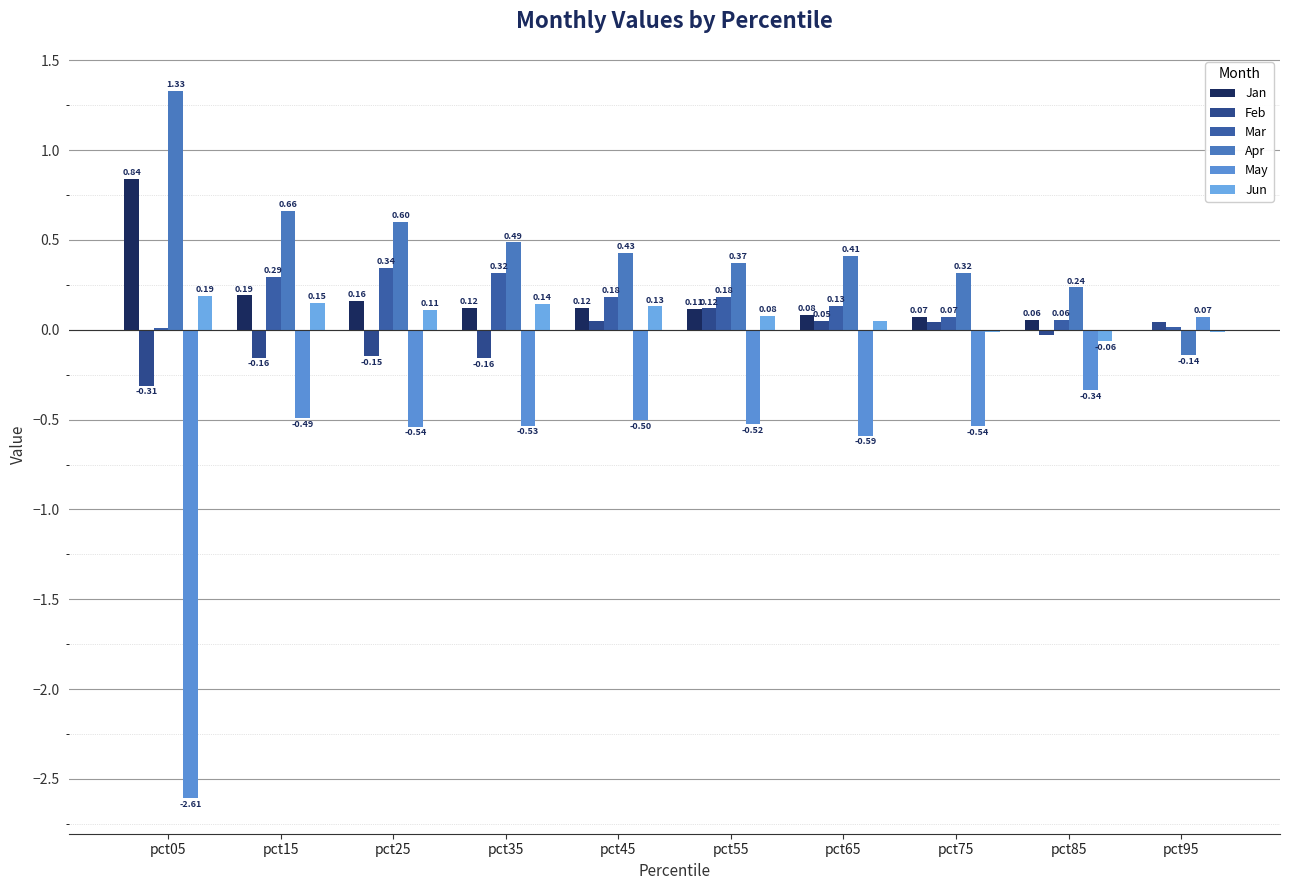

Which series has the largest range (max minus min)?

May